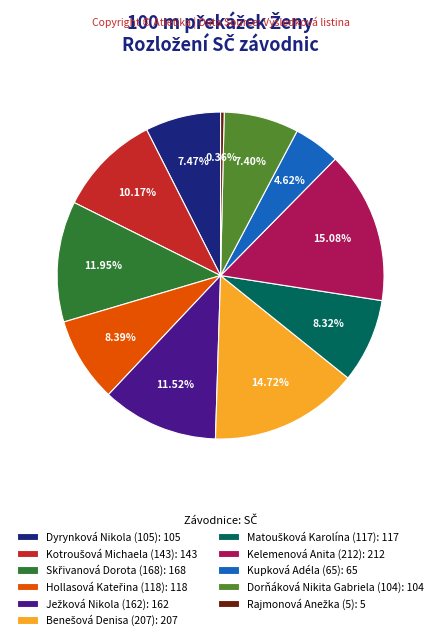

What percentage is NOT represented by Kupková Adéla (65)?

95.4%